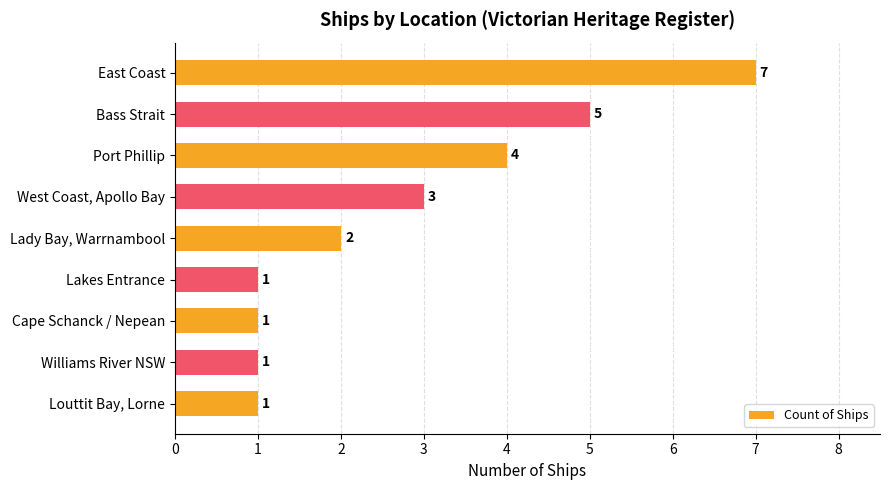

How many data points are less than 2?

4